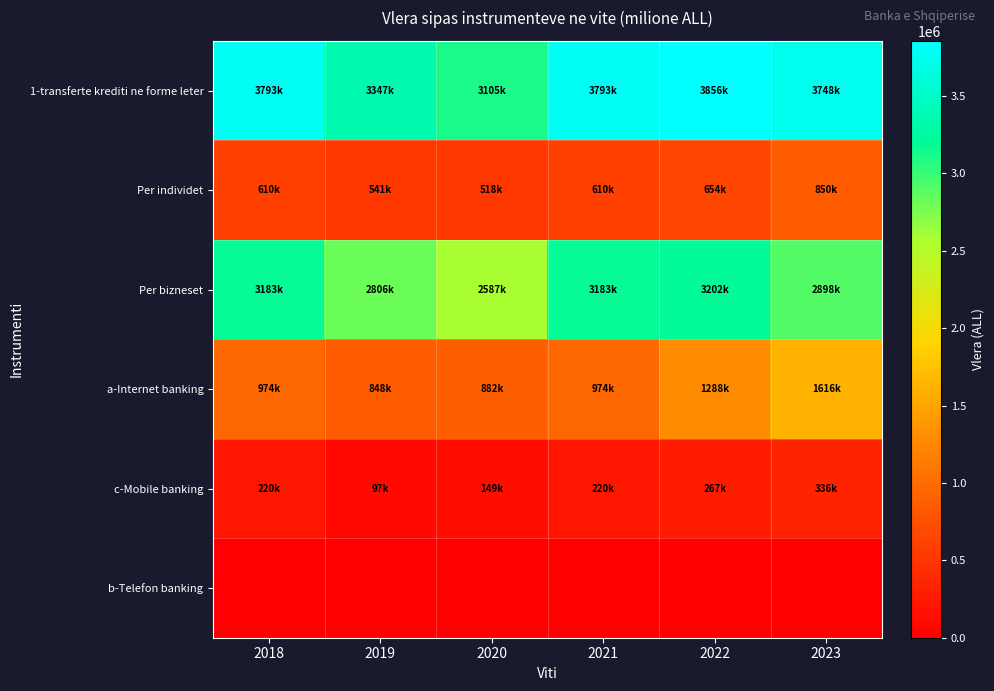

Reading right to left, extract all data points from this chart.

1-transferte krediti ne forme leter: 2023=3748152.6	2022=3855670.8	2021=3792627.7	2020=3105354.4	2019=3347486.0	2018=3792627.7
Per individet: 2023=850272.2	2022=654065.9	2021=609618.9	2020=517981.7	2019=541350.7	2018=609618.9
Per bizneset: 2023=2897880.4	2022=3201604.9	2021=3183008.7	2020=2587372.7	2019=2806135.4	2018=3183008.7
a-Internet banking: 2023=1615891.9	2022=1287769.3	2021=973605.3	2020=882443.3	2019=847878.5	2018=973605.3
c-Mobile banking: 2023=336264.2	2022=267335.6	2021=219596.5	2020=149024.9	2019=96679.1	2018=219596.5
b-Telefon banking: 2023=0.0	2022=0.0	2021=0.0	2020=0.0	2019=0.0	2018=0.0